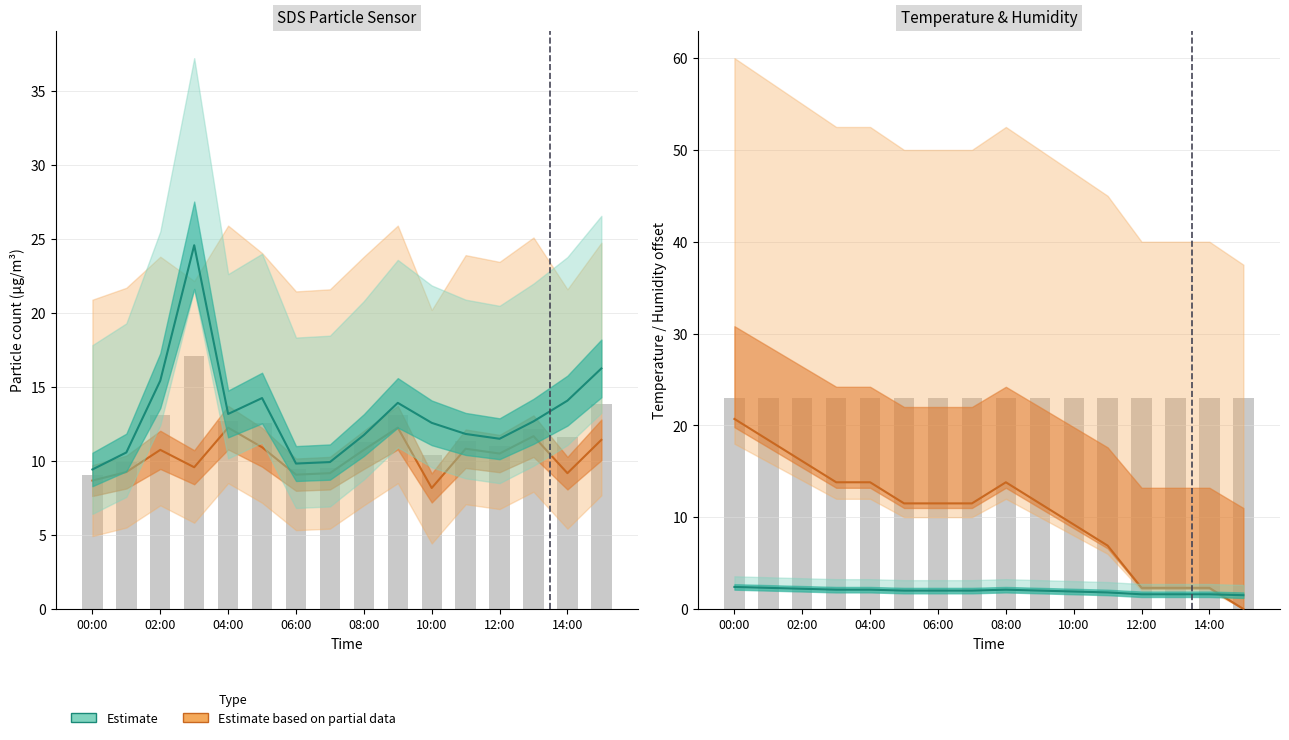

The value of Temp at 03:00 is 9.6. True or false?

False